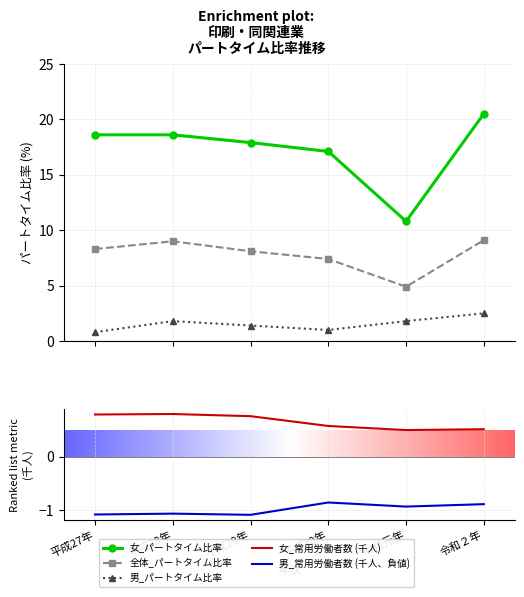

Where is the first local maximum for 男_パートタイム比率?

平成28年